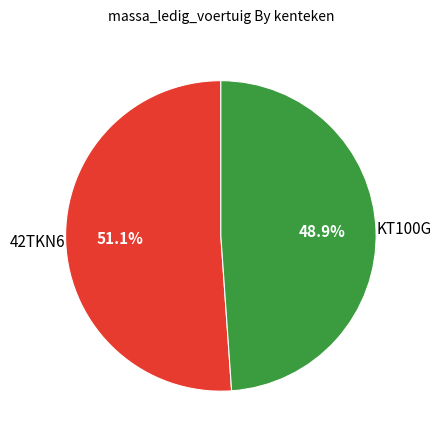

To the nearest percent, what portion does 42TKN6 represent?

51%